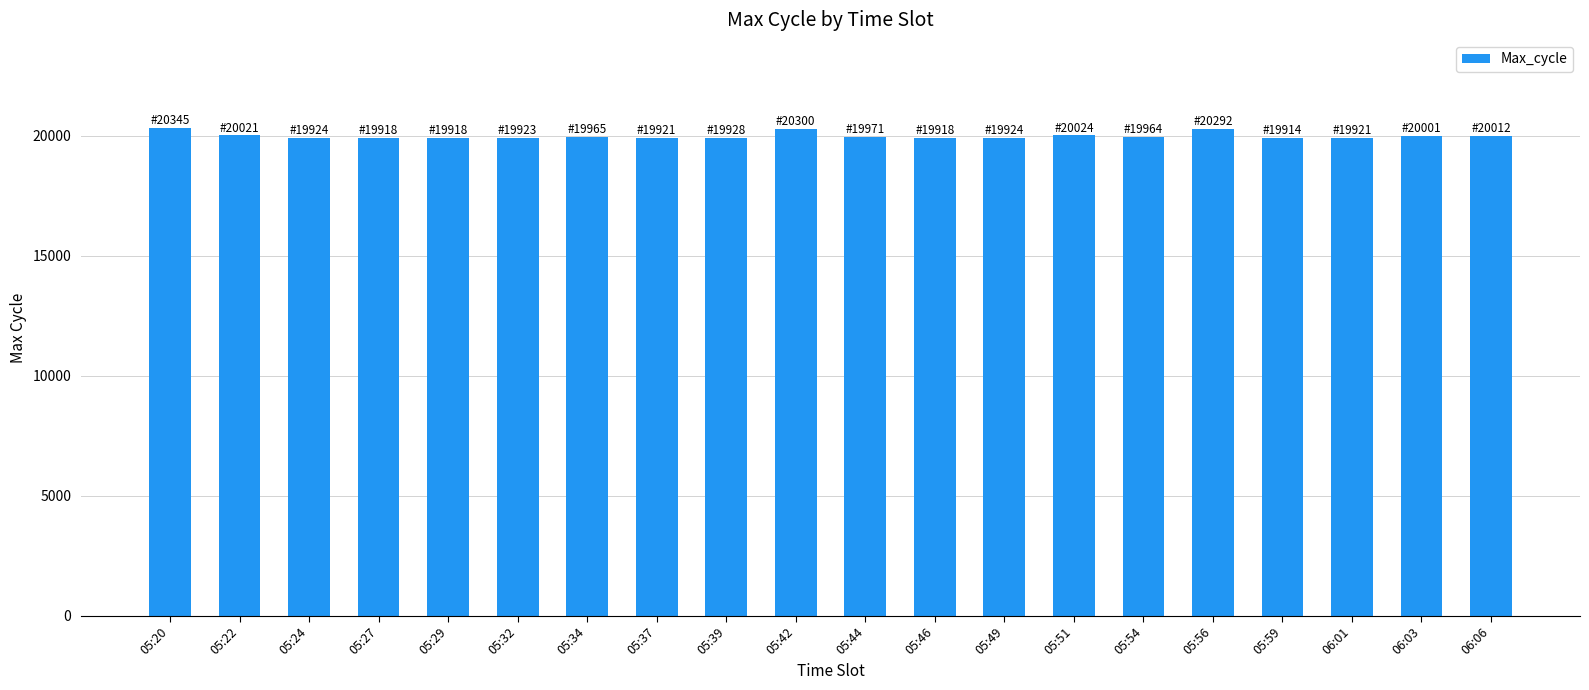

What is the ratio of the value at 05:29 to the value at 05:54?

1.0